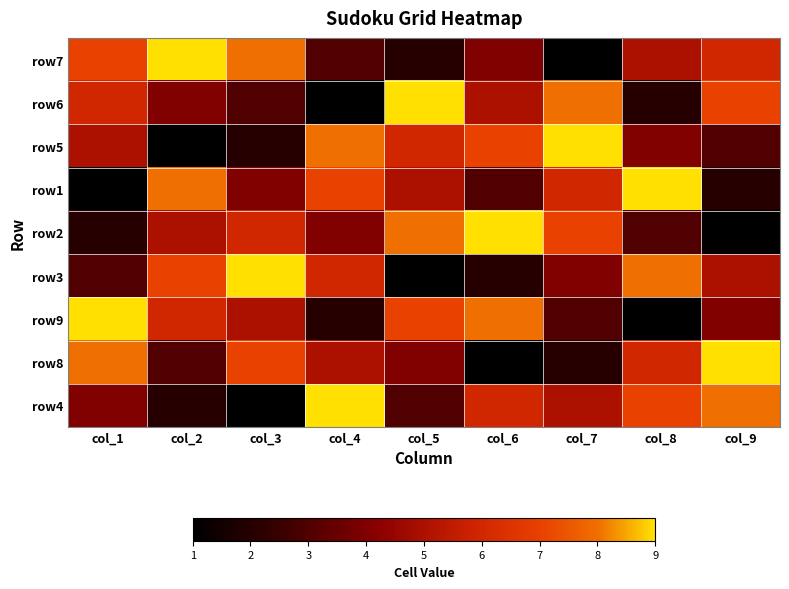

How many categories are shown in the chart?

9